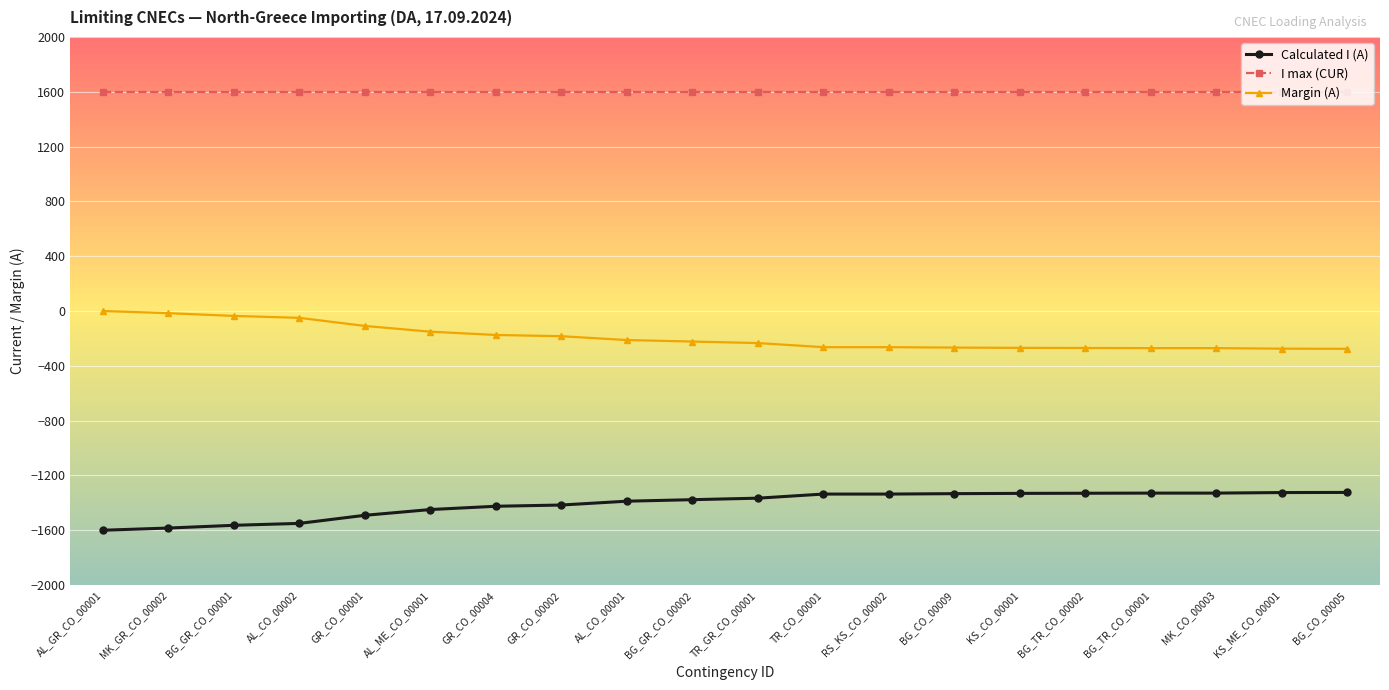

Which series has the largest total across all categories?

I max (CUR)